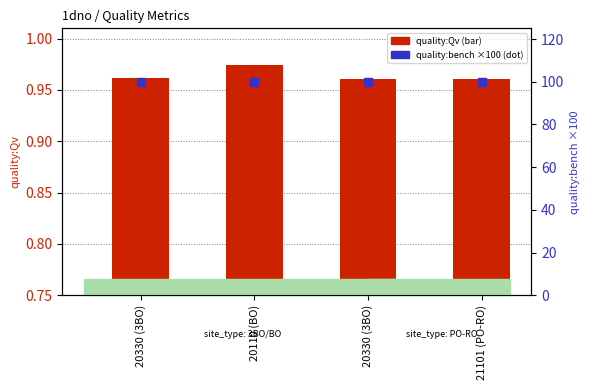

At how many categories does at least one series exceed 61?

4